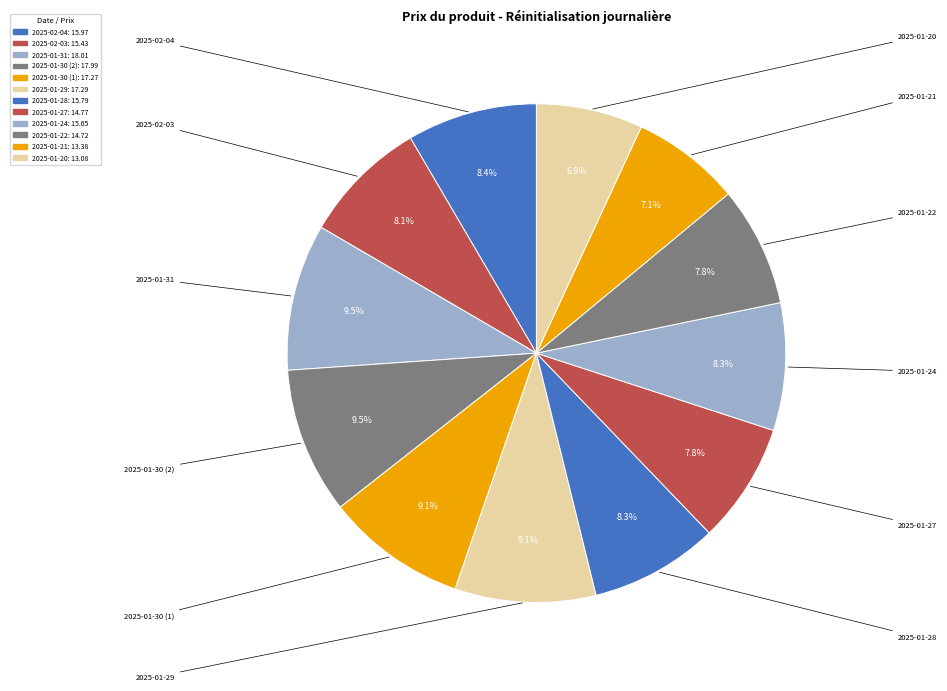

Combined, what portion of the pie is 2025-01-31 and 2025-01-28?

17.9%